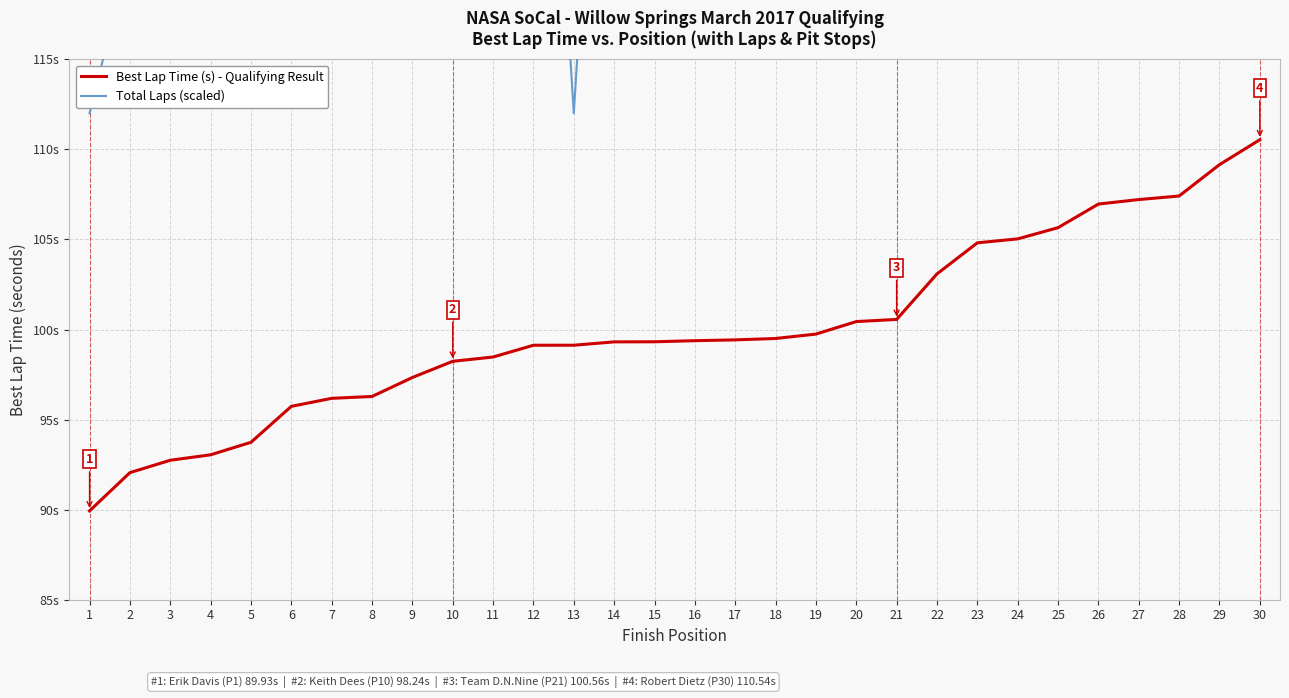

What is the value of the Total Laps (scaled) point at the 8th from the left?

148.0